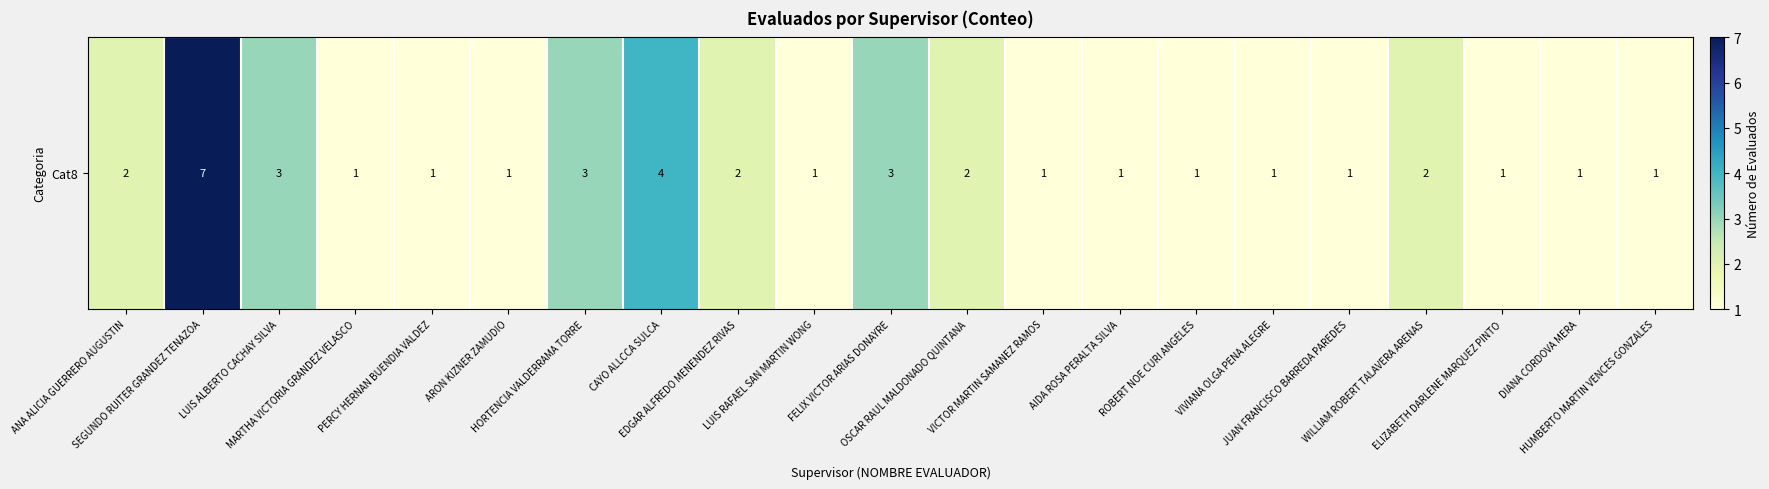

Is it true that the value at ROBERT NOE CURI ANGELES is 1?

False